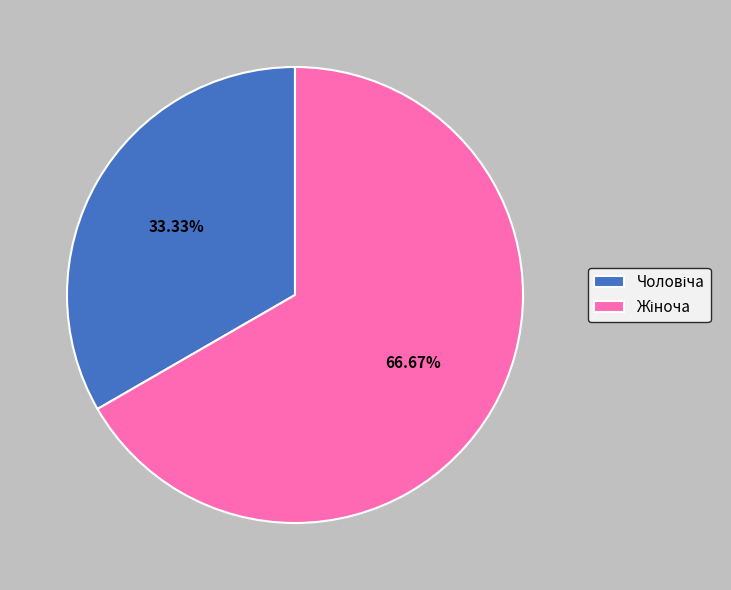

Is there a majority slice in this chart?

Yes